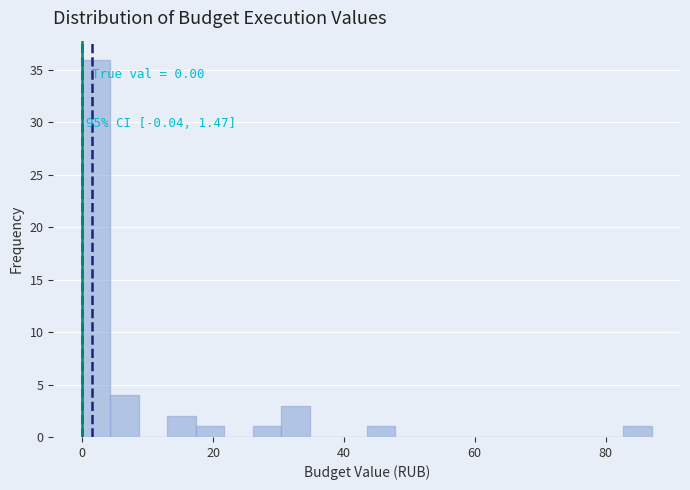

Read against the x-axis, roughly where is the centre of the tallest bar?

2